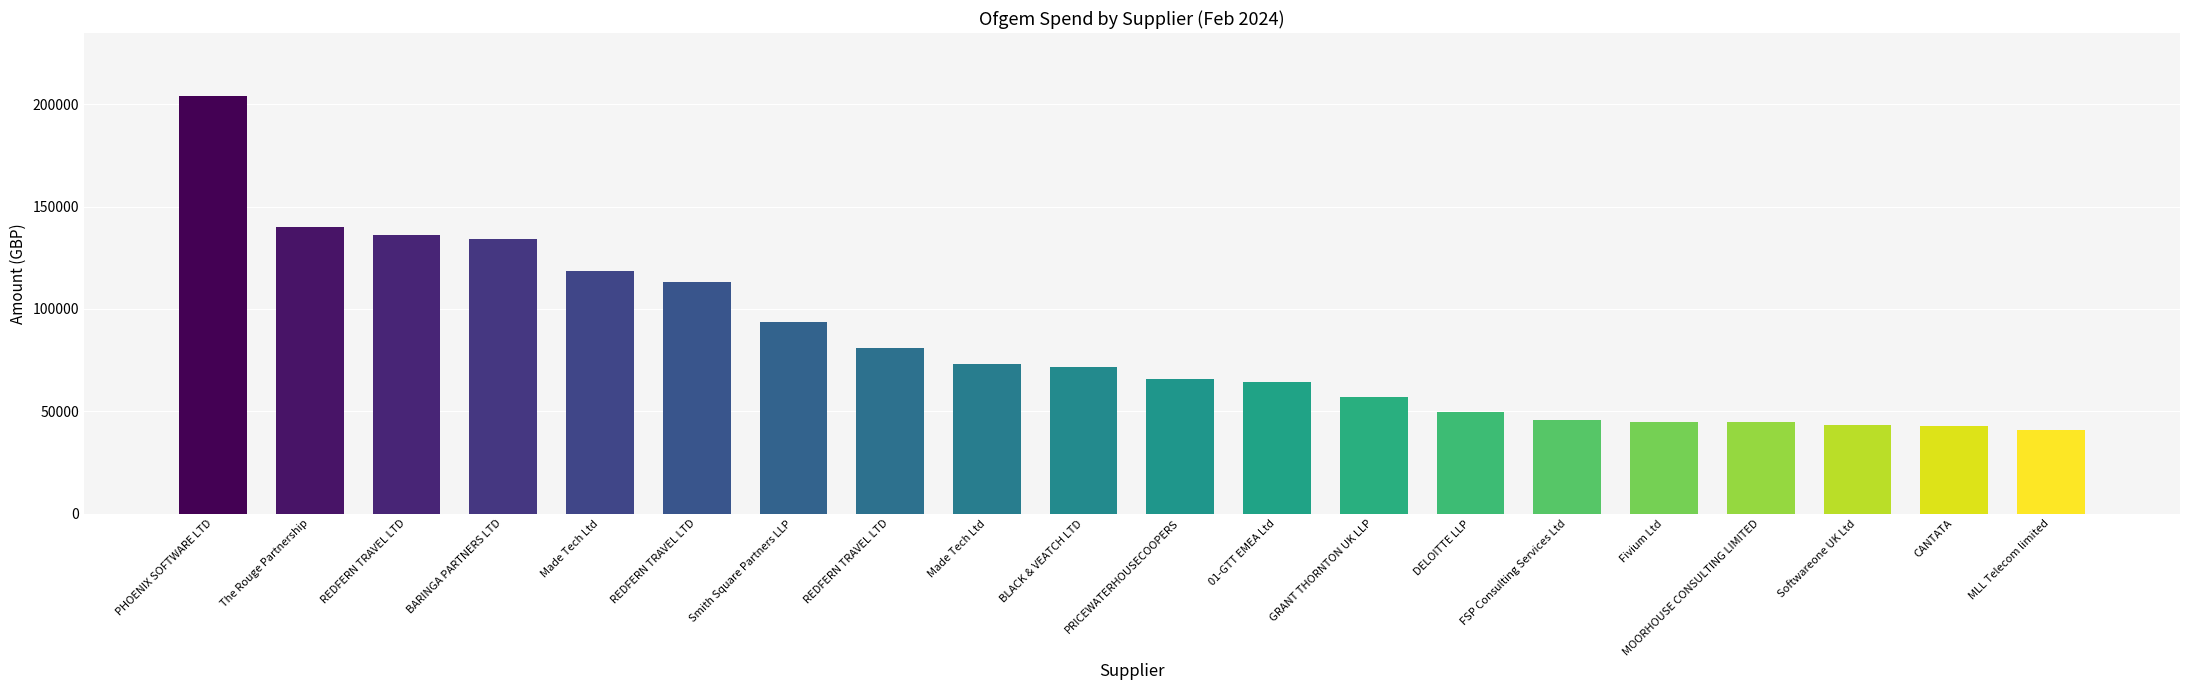

List the labels in order of value, largest first.

PHOENIX SOFTWARE LTD, The Rouge Partnership, REDFERN TRAVEL LTD, BARINGA PARTNERS LTD, Made Tech Ltd, REDFERN TRAVEL LTD, Smith Square Partners LLP, REDFERN TRAVEL LTD, Made Tech Ltd, BLACK & VEATCH LTD, PRICEWATERHOUSECOOPERS, 01-GTT EMEA Ltd, GRANT THORNTON UK LLP, DELOITTE LLP, FSP Consulting Services Ltd, Fivium Ltd, MOORHOUSE CONSULTING LIMITED, Softwareone UK Ltd, CANTATA, MLL Telecom limited